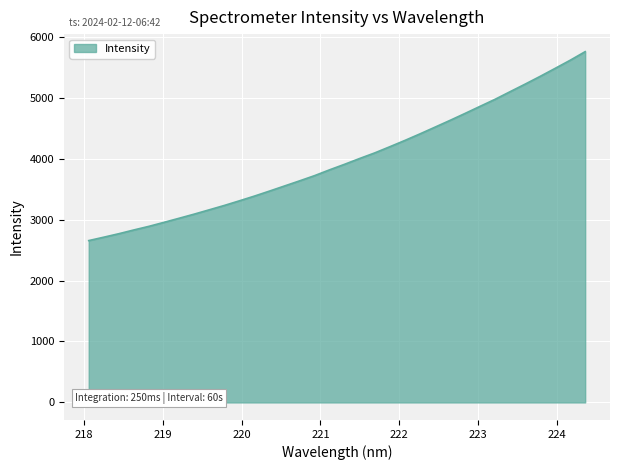

What is the difference between the maximum and minimum values?

3100.6